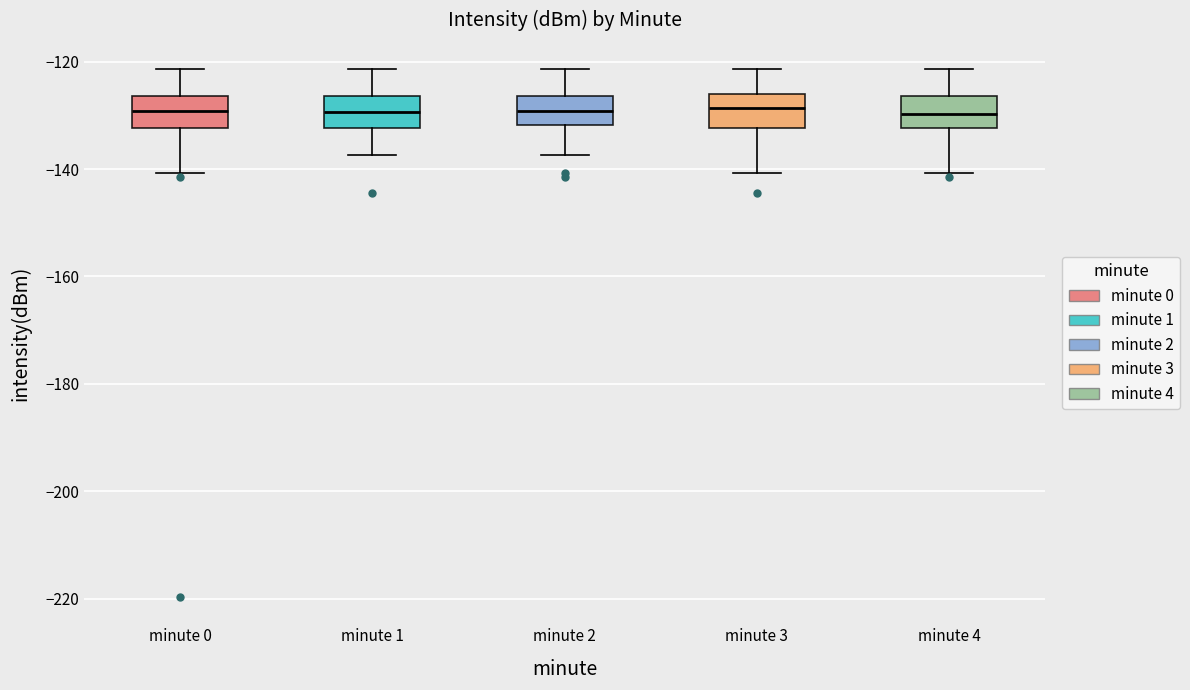

Where is the upper edge of the box for minute 0 on the y-axis? The values are not printed on the chart, so give them approximately, as read against the axis.

-126